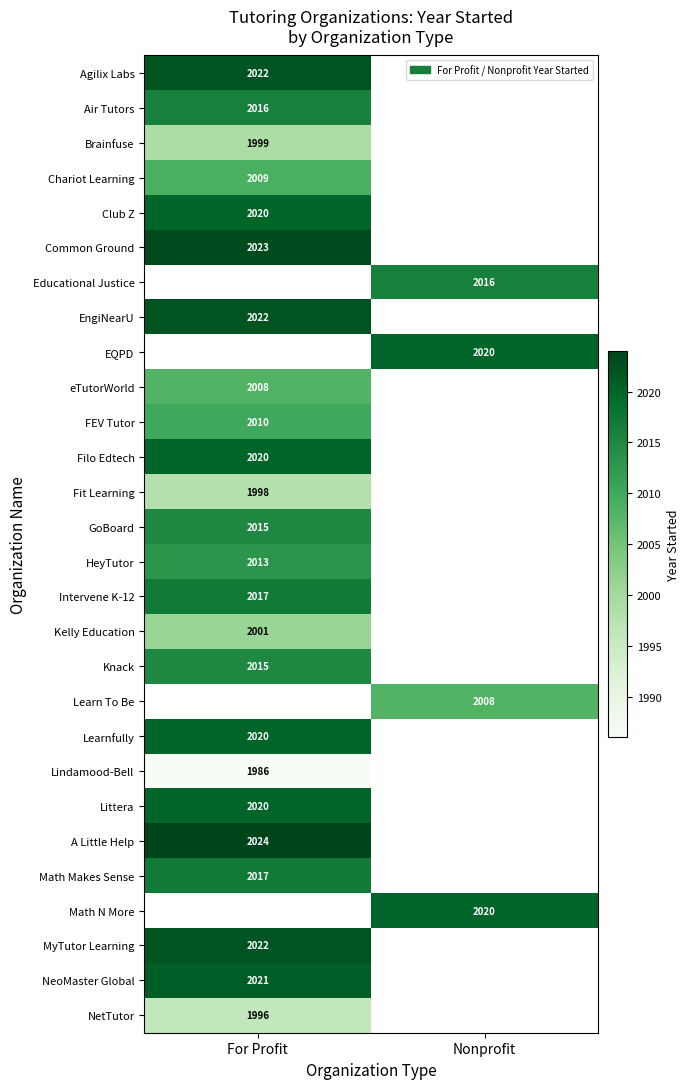

The value of EQPD at Nonprofit is 2020. True or false?

True